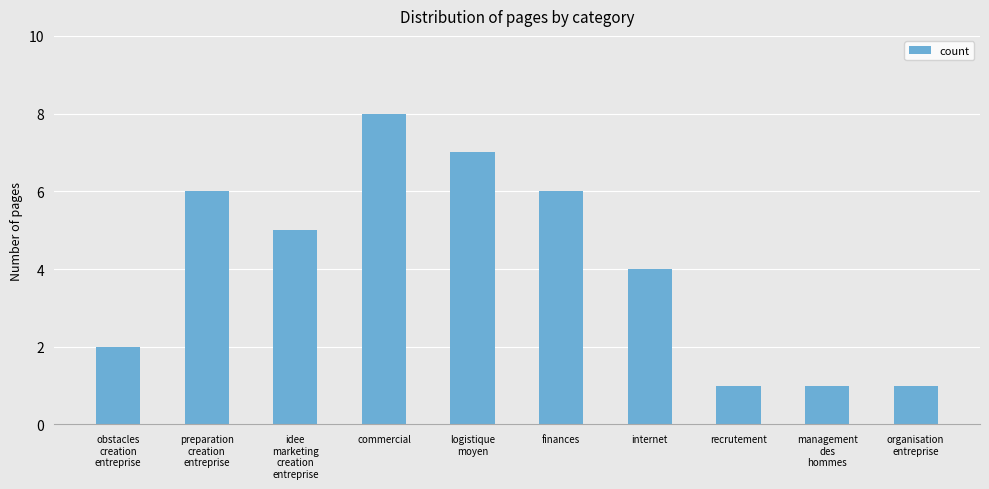

Reading left to right, list all the values displayed in this chart.

obstacles
creation
entreprise=2	preparation
creation
entreprise=6	idee
marketing
creation
entreprise=5	commercial=8	logistique
moyen=7	finances=6	internet=4	recrutement=1	management
des
hommes=1	organisation
entreprise=1